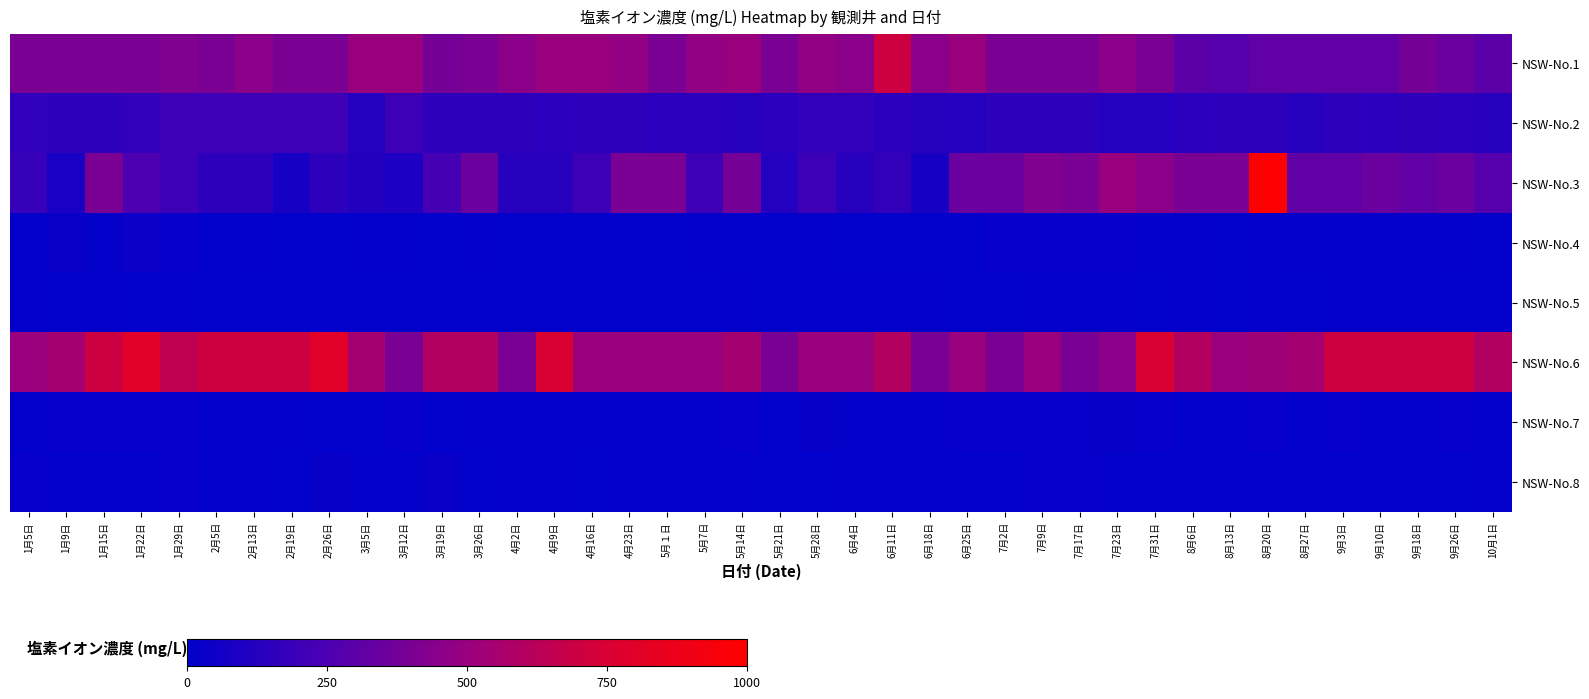

Reading right to left, what are all the values shown in this chart?

NSW-No.1: 10月1日=300	9月26日=350	9月18日=380	9月10日=320	9月3日=320	8月27日=320	8月20日=320	8月13日=280	8月6日=300	7月31日=400	7月23日=450	7月17日=400	7月9日=400	7月2日=400	6月25日=500	6月18日=450	6月11日=700	6月4日=450	5月28日=480	5月21日=400	5月14日=500	5月7日=480	5月１日=400	4月23日=480	4月16日=500	4月9日=500	4月2日=450	3月26日=400	3月19日=380	3月12日=500	3月5日=500	2月26日=400	2月19日=400	2月13日=450	2月5日=400	1月29日=420	1月22日=400	1月15日=400	1月9日=400	1月5日=400
NSW-No.2: 10月1日=130	9月26日=140	9月18日=150	9月10日=140	9月3日=150	8月27日=130	8月20日=150	8月13日=150	8月6日=140	7月31日=120	7月23日=120	7月17日=150	7月9日=150	7月2日=150	6月25日=120	6月18日=130	6月11日=140	6月4日=170	5月28日=170	5月21日=140	5月14日=130	5月7日=140	5月１日=140	4月23日=150	4月16日=150	4月9日=140	4月2日=150	3月26日=150	3月19日=150	3月12日=200	3月5日=120	2月26日=200	2月19日=200	2月13日=200	2月5日=200	1月29日=200	1月22日=170	1月15日=150	1月9日=150	1月5日=160
NSW-No.3: 10月1日=280	9月26日=350	9月18日=320	9月10日=350	9月3日=320	8月27日=320	8月20日=1000	8月13日=400	8月6日=400	7月31日=450	7月23日=500	7月17日=400	7月9日=420	7月2日=350	6月25日=350	6月18日=75	6月11日=170	6月4日=130	5月28日=200	5月21日=120	5月14日=380	5月7日=200	5月１日=400	4月23日=400	4月16日=200	4月9日=130	4月2日=130	3月26日=350	3月19日=230	3月12日=100	3月5日=110	2月26日=150	2月19日=75	2月13日=150	2月5日=150	1月29日=200	1月22日=250	1月15日=400	1月9日=80	1月5日=180
NSW-No.4: 10月1日=10	9月26日=12	9月18日=12	9月10日=12	9月3日=12	8月27日=12	8月20日=12	8月13日=10	8月6日=15	7月31日=12	7月23日=20	7月17日=20	7月9日=20	7月2日=20	6月25日=10	6月18日=10	6月11日=10	6月4日=10	5月28日=12	5月21日=10	5月14日=10	5月7日=12	5月１日=10	4月23日=10	4月16日=10	4月9日=10	4月2日=10	3月26日=12	3月19日=10	3月12日=12	3月5日=12	2月26日=10	2月19日=10	2月13日=12	2月5日=10	1月29日=20	1月22日=40	1月15日=12	1月9日=30	1月5日=12
NSW-No.5: 10月1日=10	9月26日=10	9月18日=12	9月10日=12	9月3日=12	8月27日=10	8月20日=12	8月13日=10	8月6日=12	7月31日=10	7月23日=12	7月17日=12	7月9日=12	7月2日=10	6月25日=10	6月18日=12	6月11日=12	6月4日=12	5月28日=12	5月21日=10	5月14日=12	5月7日=10	5月１日=10	4月23日=10	4月16日=10	4月9日=10	4月2日=10	3月26日=10	3月19日=10	3月12日=10	3月5日=10	2月26日=10	2月19日=10	2月13日=10	2月5日=10	1月29日=12	1月22日=8	1月15日=12	1月9日=10	1月5日=12
NSW-No.6: 10月1日=600	9月26日=700	9月18日=700	9月10日=700	9月3日=700	8月27日=550	8月20日=520	8月13日=500	8月6日=600	7月31日=750	7月23日=450	7月17日=400	7月9日=500	7月2日=400	6月25日=500	6月18日=400	6月11日=600	6月4日=500	5月28日=500	5月21日=400	5月14日=550	5月7日=500	5月１日=500	4月23日=500	4月16日=500	4月9日=750	4月2日=400	3月26日=600	3月19日=600	3月12日=400	3月5日=550	2月26日=800	2月19日=700	2月13日=700	2月5日=700	1月29日=650	1月22日=800	1月15日=700	1月9日=550	1月5日=500
NSW-No.7: 10月1日=12	9月26日=20	9月18日=12	9月10日=12	9月3日=20	8月27日=12	8月20日=20	8月13日=12	8月6日=15	7月31日=20	7月23日=25	7月17日=20	7月9日=20	7月2日=20	6月25日=20	6月18日=12	6月11日=12	6月4日=15	5月28日=25	5月21日=10	5月14日=20	5月7日=15	5月１日=15	4月23日=12	4月16日=15	4月9日=15	4月2日=12	3月26日=12	3月19日=10	3月12日=20	3月5日=10	2月26日=10	2月19日=12	2月13日=15	2月5日=12	1月29日=20	1月22日=20	1月15日=20	1月9日=20	1月5日=12
NSW-No.8: 10月1日=12	9月26日=10	9月18日=15	9月10日=12	9月3日=15	8月27日=15	8月20日=15	8月13日=15	8月6日=15	7月31日=12	7月23日=12	7月17日=20	7月9日=20	7月2日=15	6月25日=15	6月18日=15	6月11日=15	6月4日=15	5月28日=10	5月21日=10	5月14日=12	5月7日=15	5月１日=15	4月23日=12	4月16日=10	4月9日=12	4月2日=12	3月26日=10	3月19日=30	3月12日=15	3月5日=15	2月26日=25	2月19日=10	2月13日=12	2月5日=12	1月29日=20	1月22日=15	1月15日=15	1月9日=12	1月5日=20